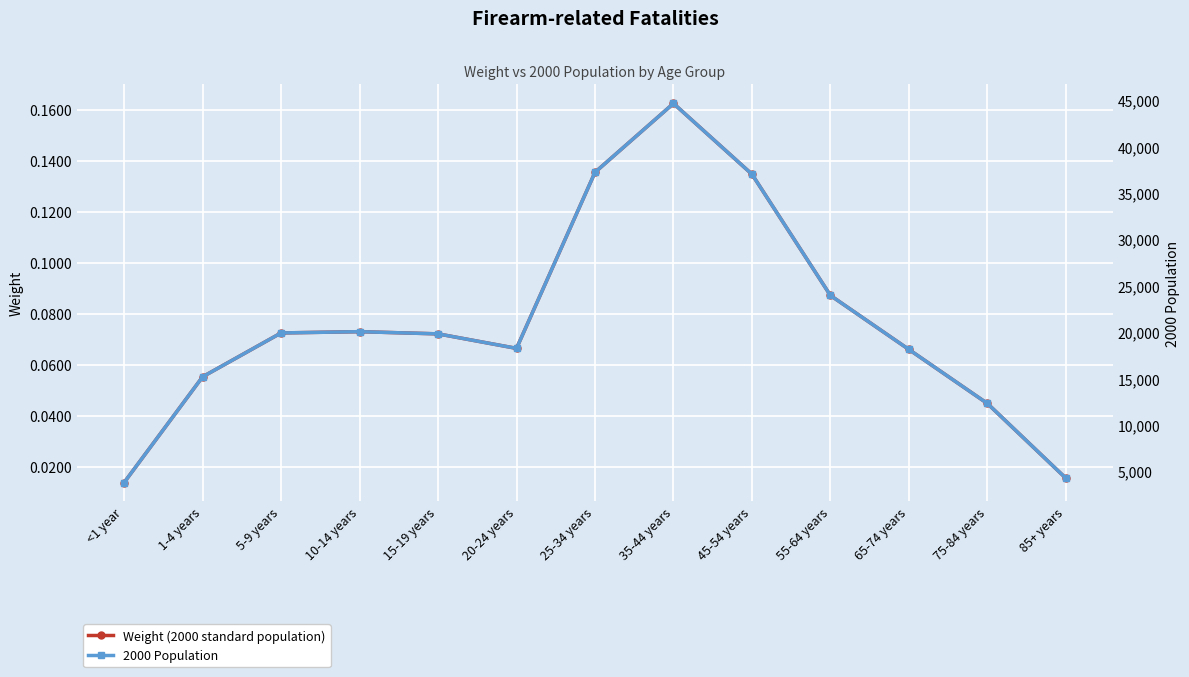

Where is Weight (2000 standard population) nearest to the value 0?

<1 year